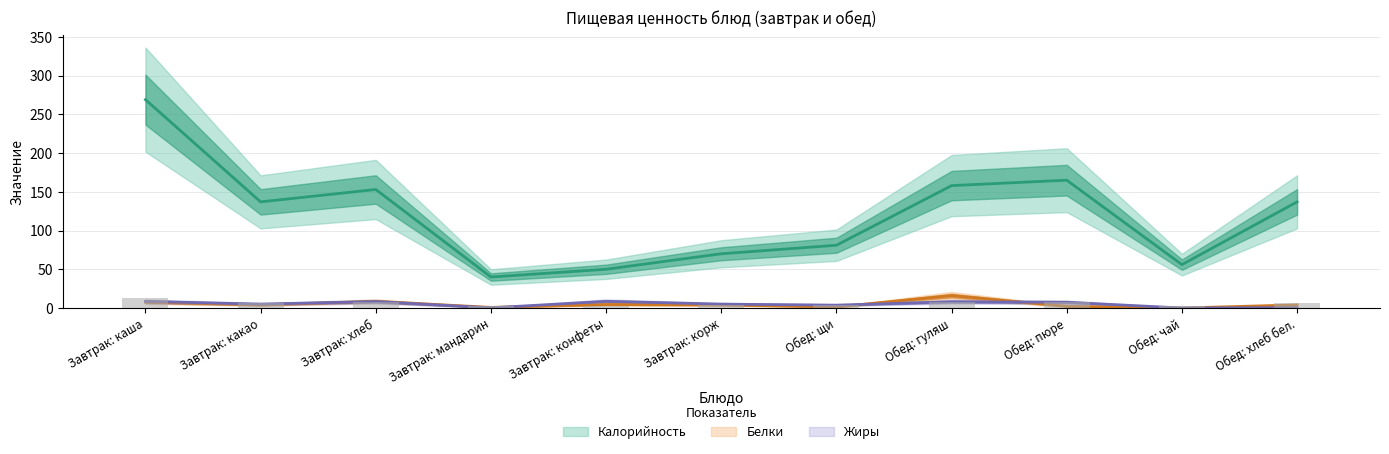

At which category is the sum across all series the highest?

Завтрак: каша